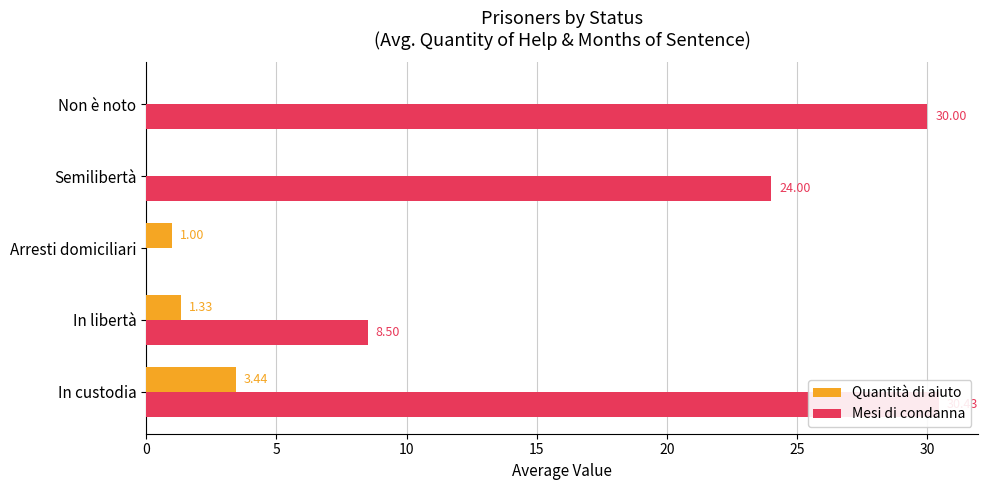

Reading left to right, list all the values displayed in this chart.

Quantità di aiuto: 3.4	1.3	1.0	0.0	0.0
Mesi di condanna: 30.4	8.5	0.0	24.0	30.0